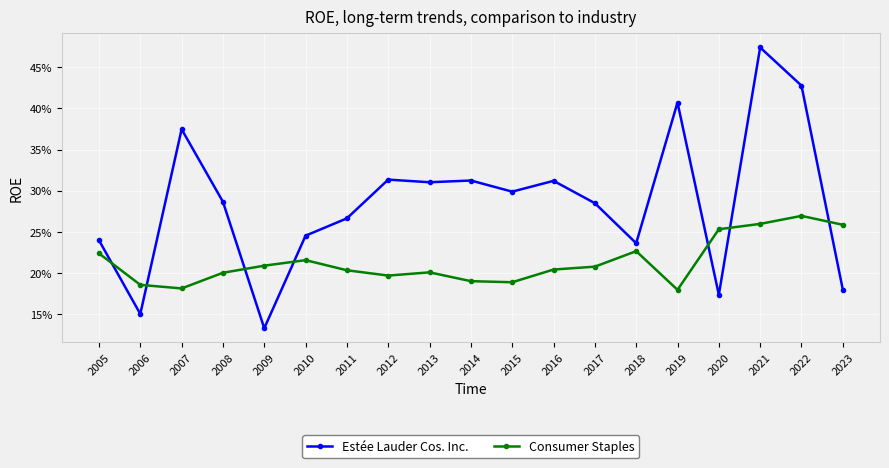

Is this an area chart (filled region under the line)?

No